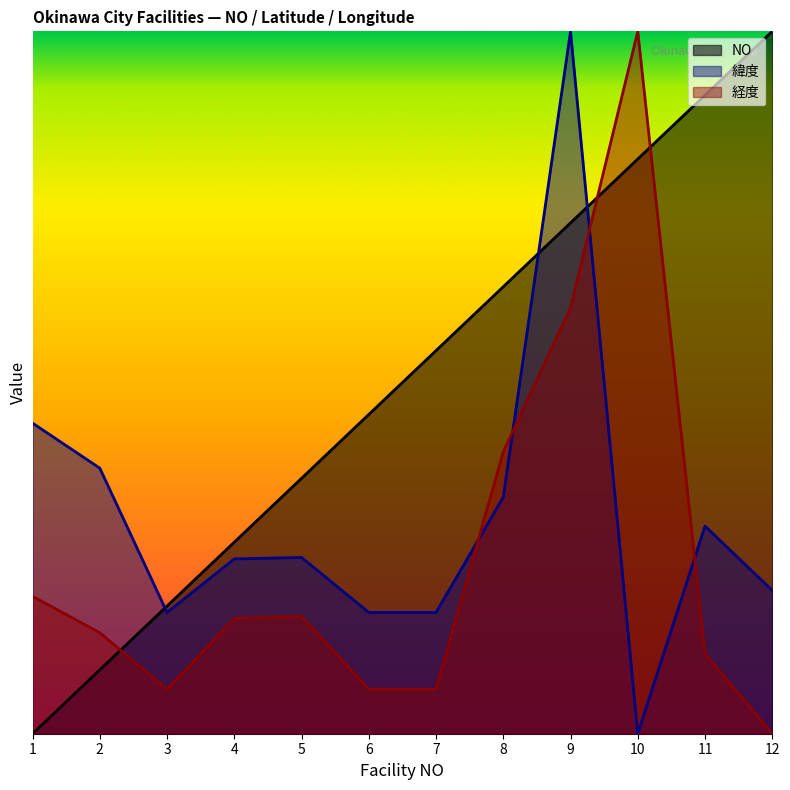

True or false: 経度 has a value of 1.4 at 1.

False